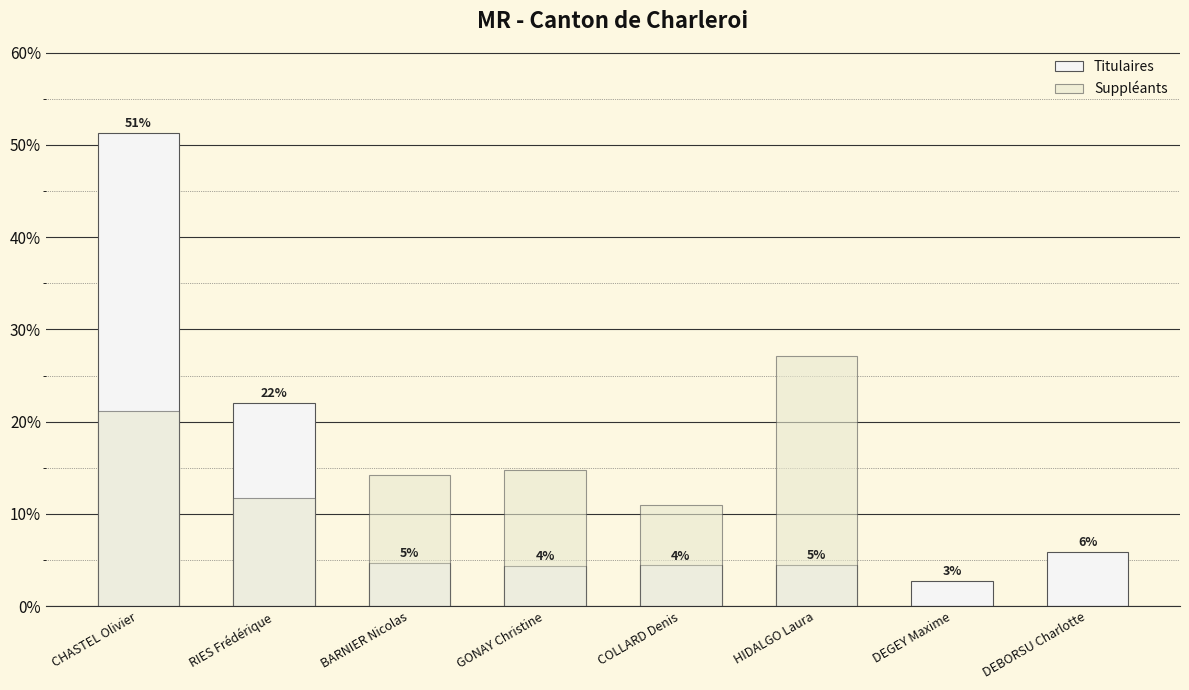

The Suppléants series shows 15.5 at DEBORSU Charlotte. True or false?

False